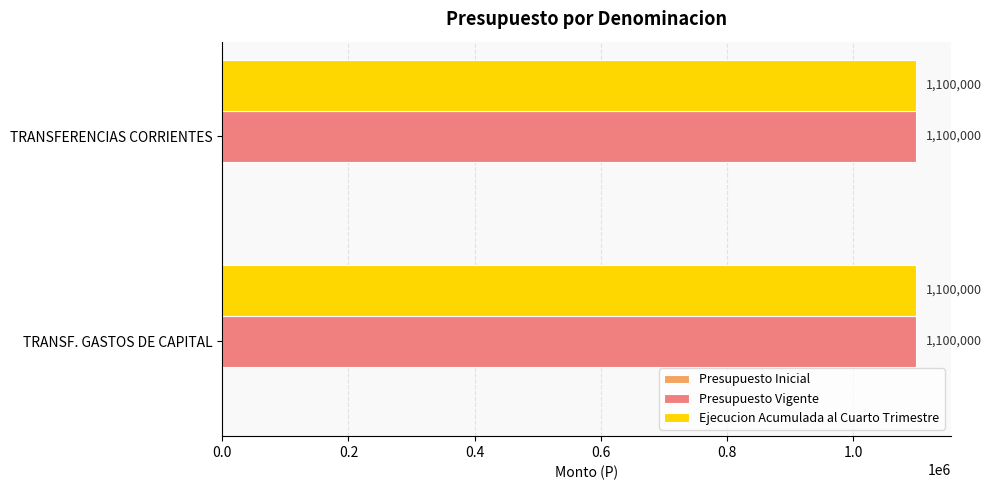

List the labels in order of Ejecucion Acumulada al Cuarto Trimestre value, largest first.

TRANSFERENCIAS PARA GASTOS DE CAPITAL, TRANSFERENCIAS CORRIENTES